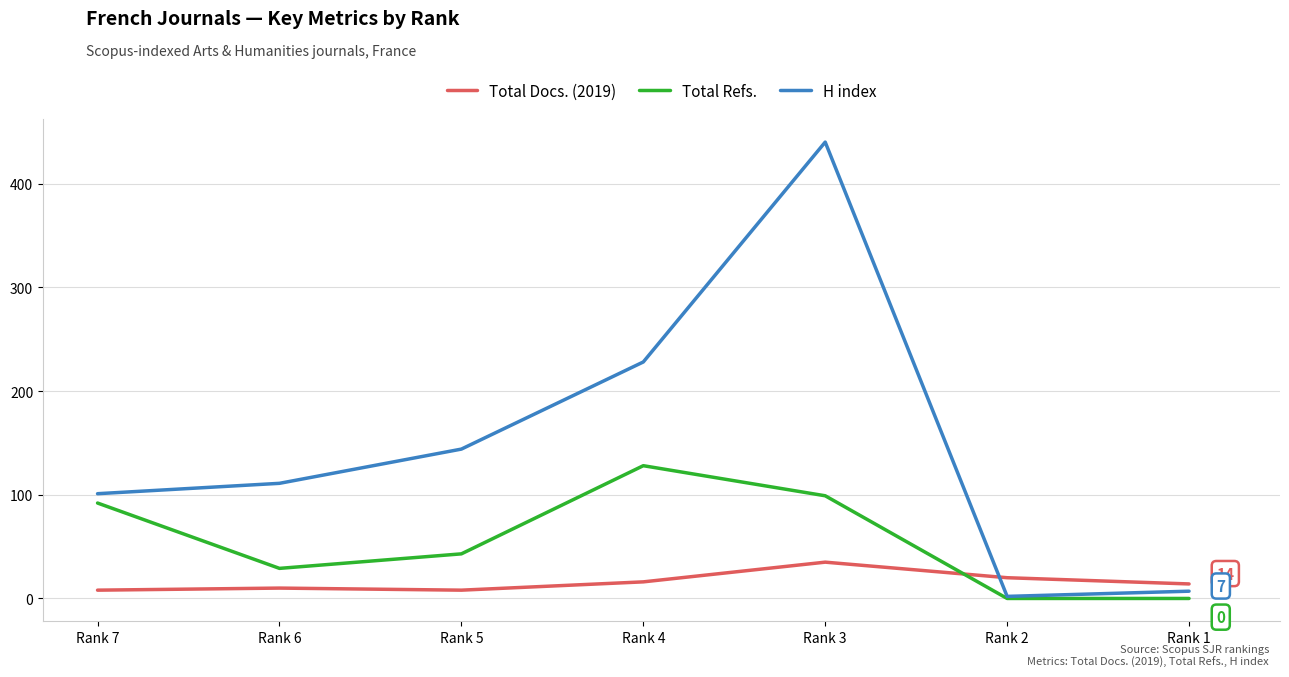

Rank the series by their average value, from lowest to highest.

Total Docs. (2019), Total Refs., H index